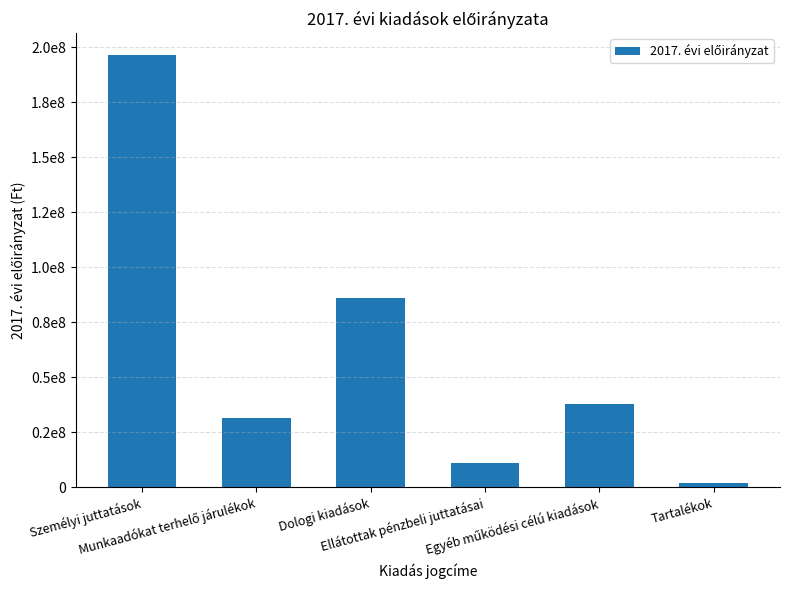

Rank the categories by value from lowest to highest.

Tartalékok, Ellátottak pénzbeli juttatásai, Munkaadókat terhelő járulékok, Egyéb működési célú kiadások, Dologi kiadások, Személyi juttatások